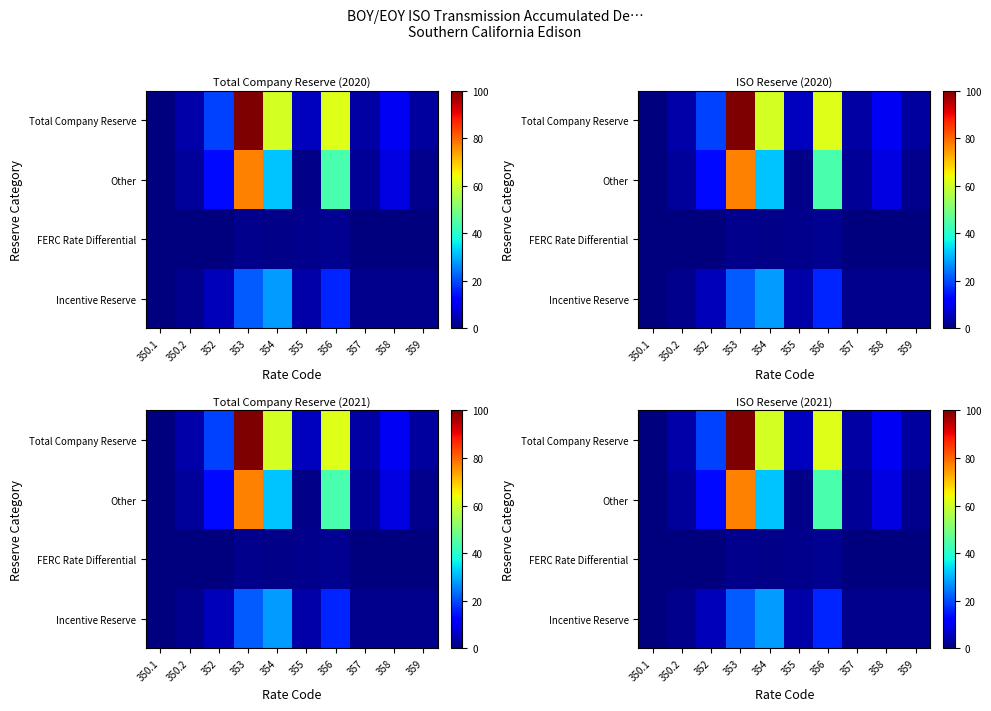

What is the difference between the maximum and second lowest values in the row_0 series?

26.8